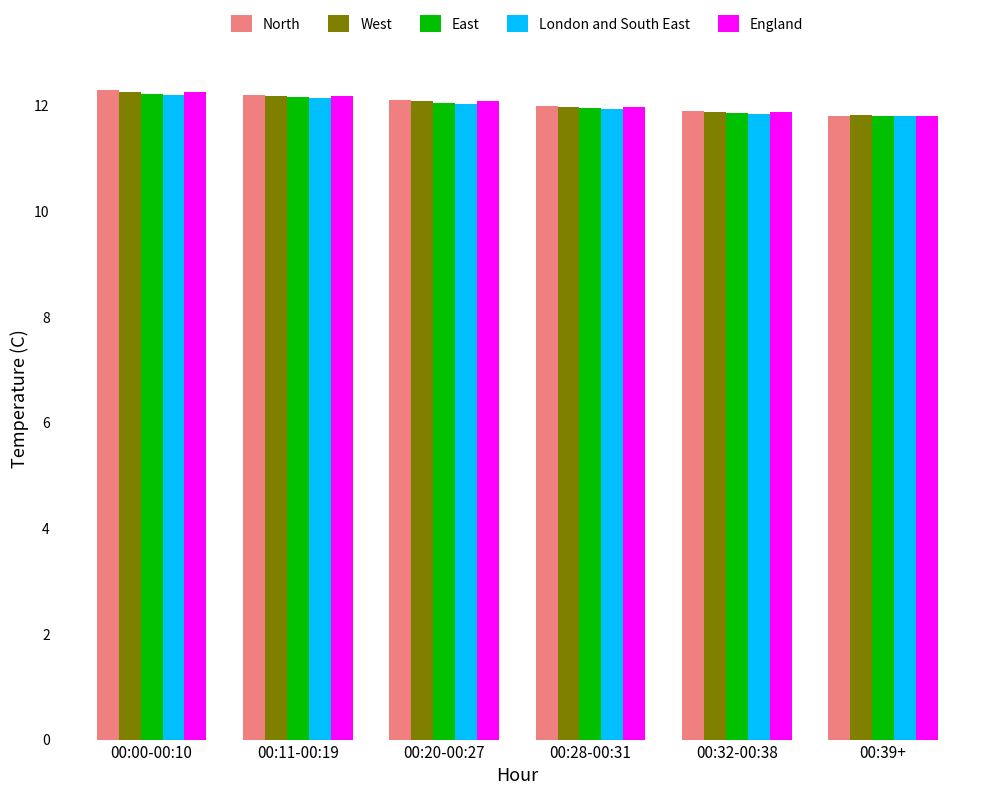

What is the average value of the England series?

12.0